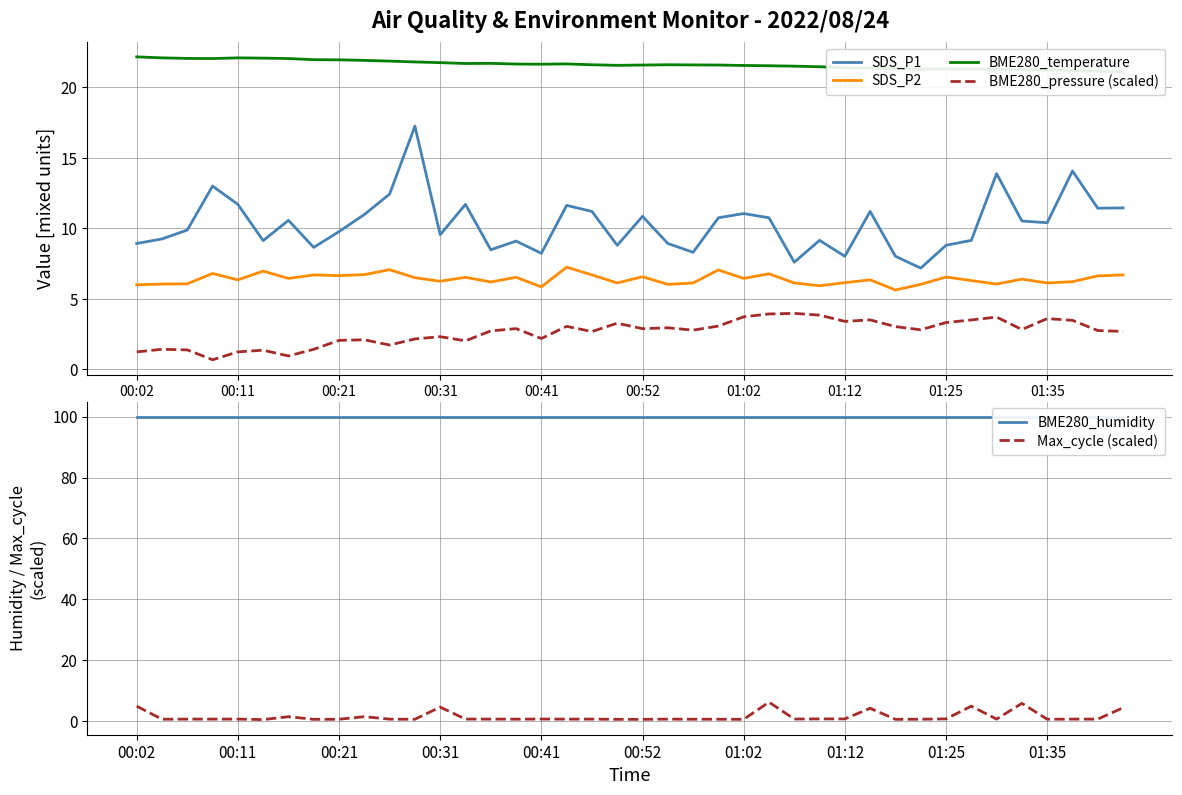

True or false: BME280_humidity and BME280_pressure (scaled) intersect in this chart.

False